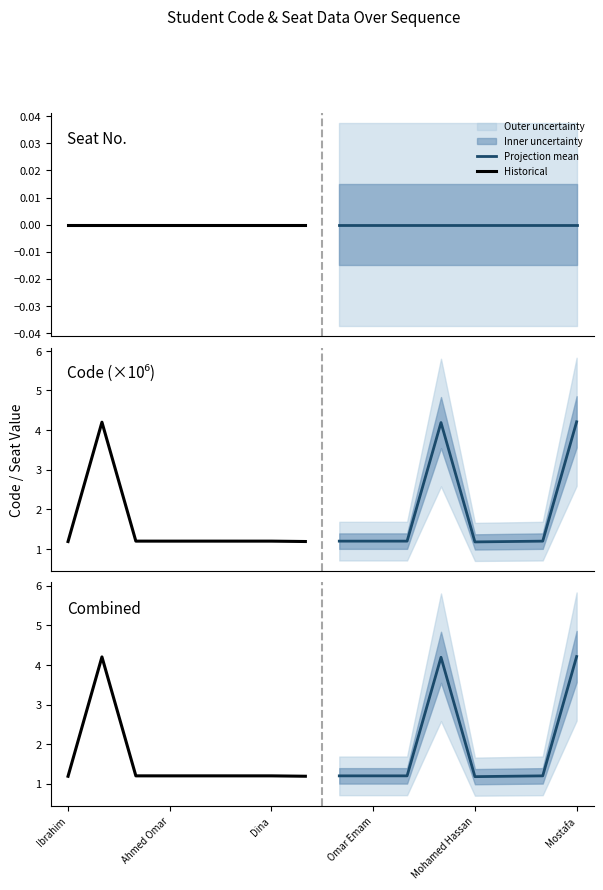

Is the value of Historical at Dina greater than the value of Projection mean at Omar Emam?

No